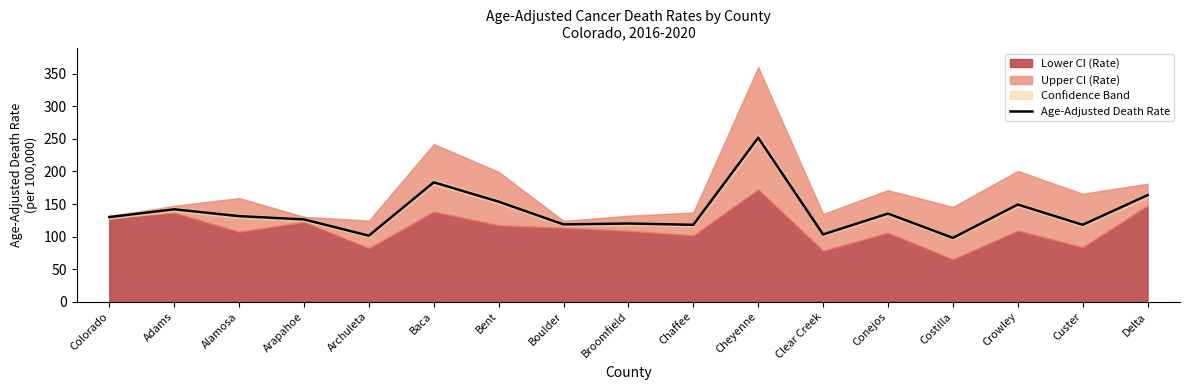

True or false: there are more than 1 points higher than both neighbors.

True